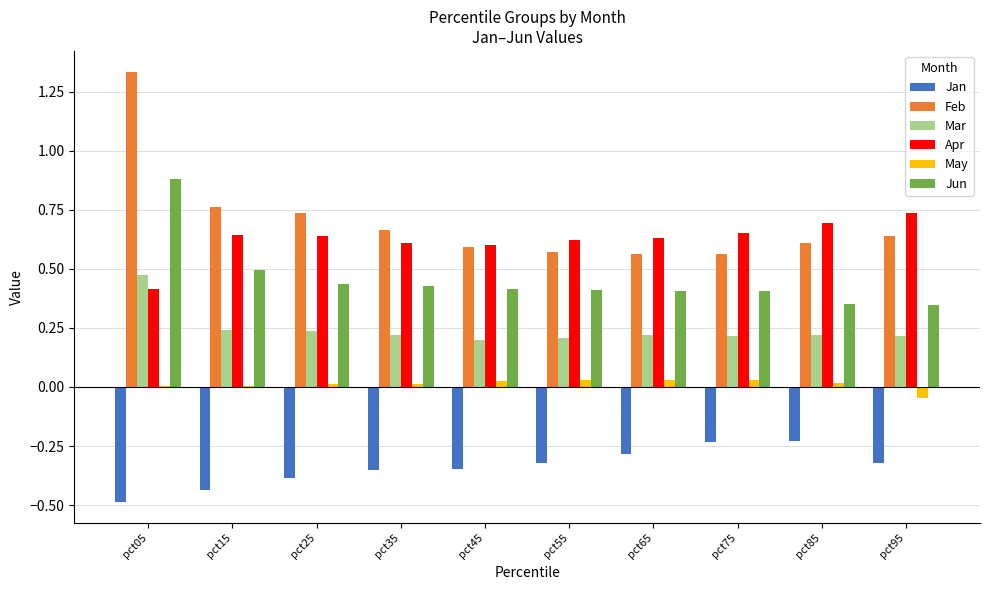

What is the sum of all Jan values?

-3.4